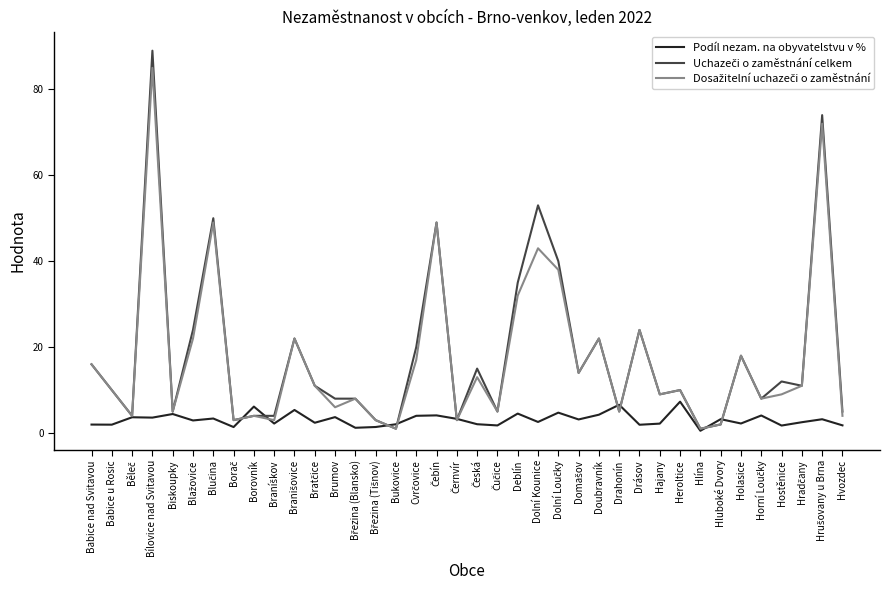

What position from the right is Holasice?

6